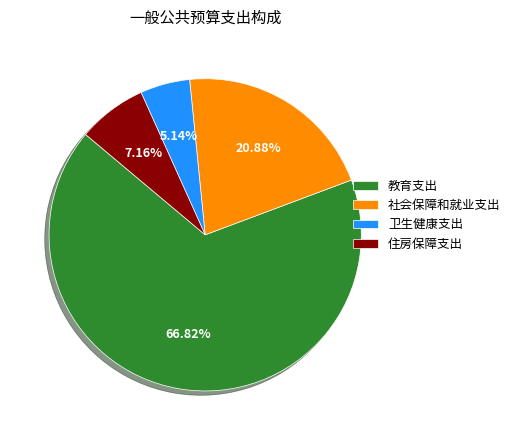

True or false: 住房保障支出 accounts for 7% of the total.

True